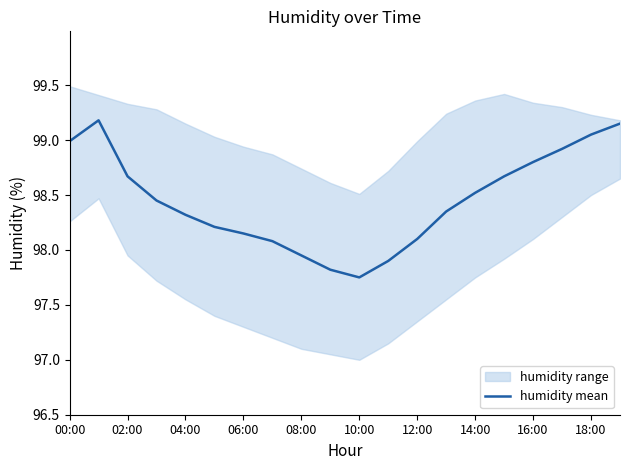

Does the chart display data point markers on the line(s)?

No